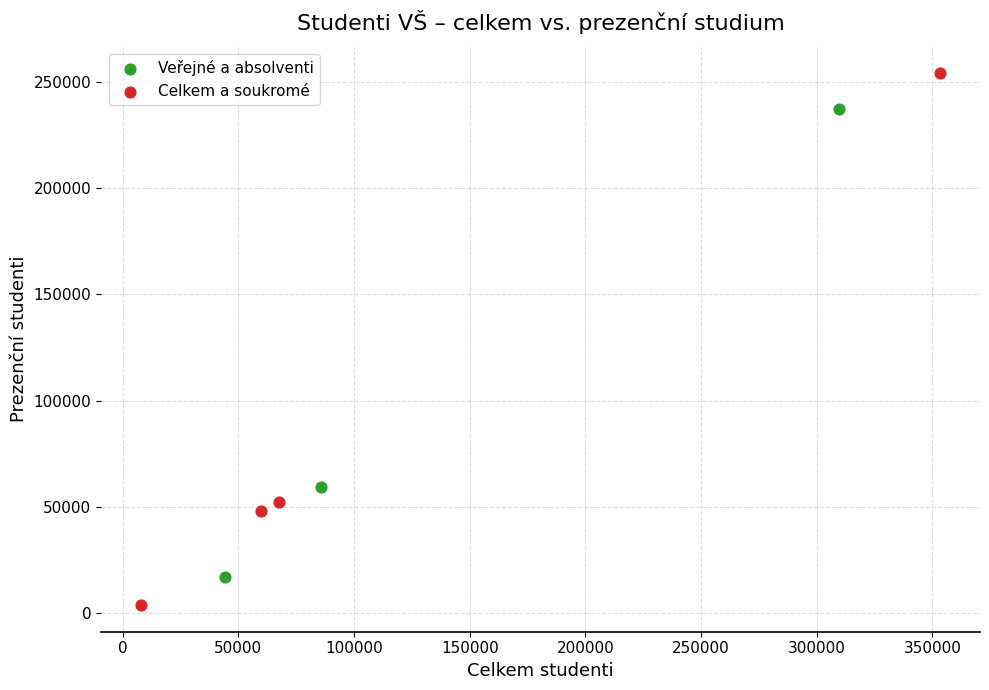

Which series has the largest Y range (max minus min)?

Celkem a soukromé